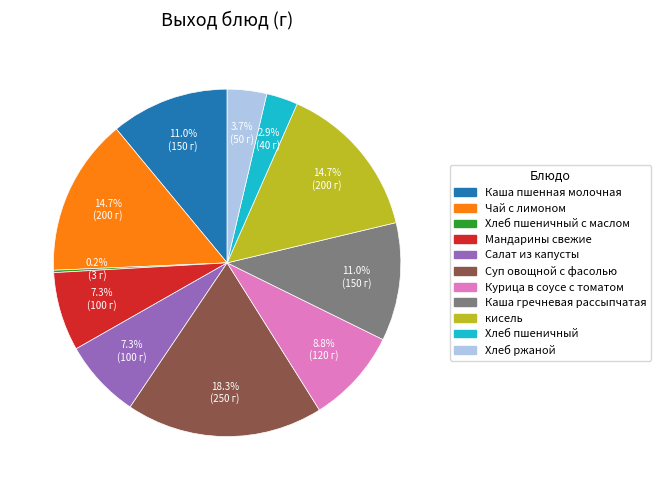

Is there a majority slice in this chart?

No